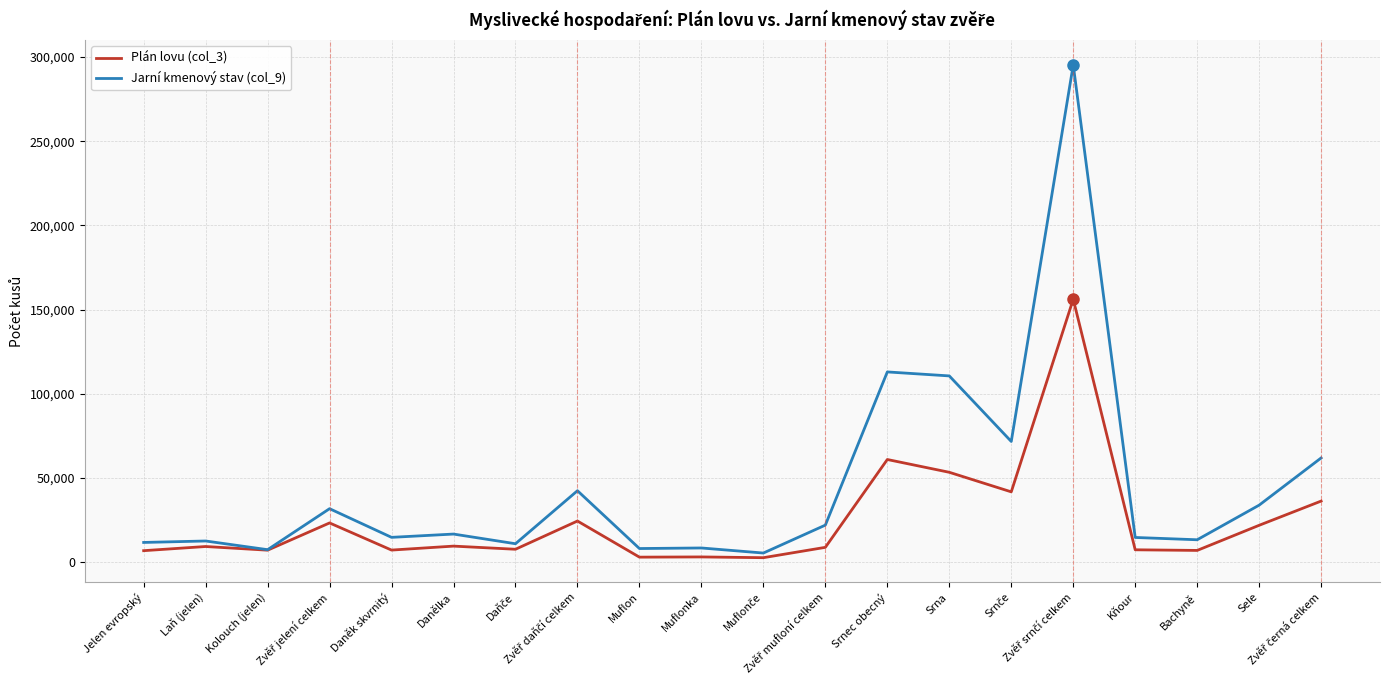

What is the greatest value displayed?

295327